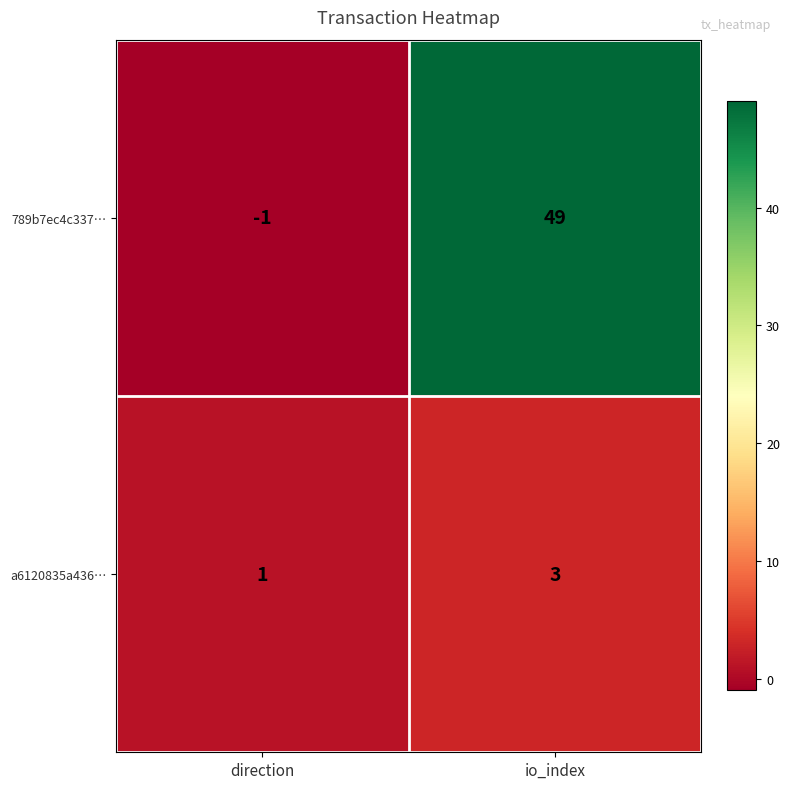

At which category is the sum across all series the highest?

io_index